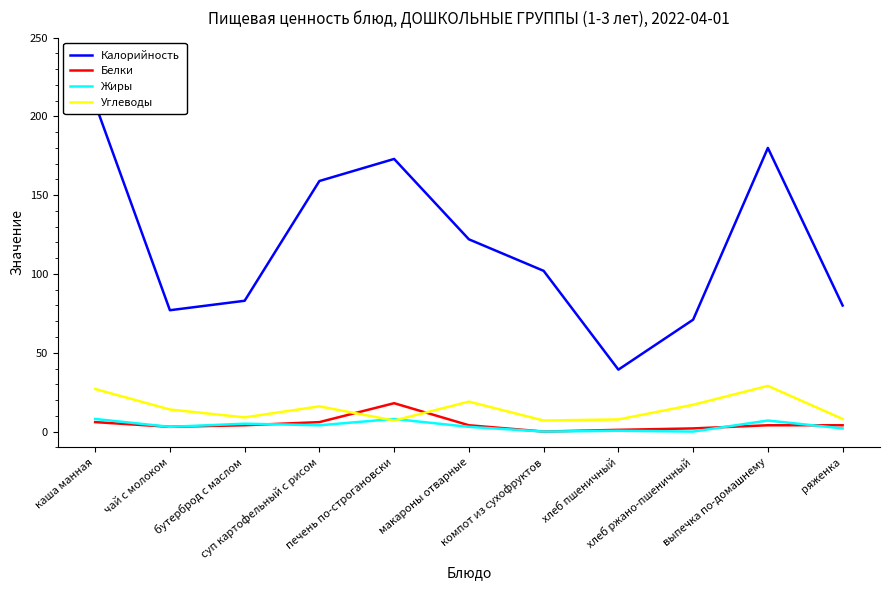

What is the total value across all series at каша манная?

249.0